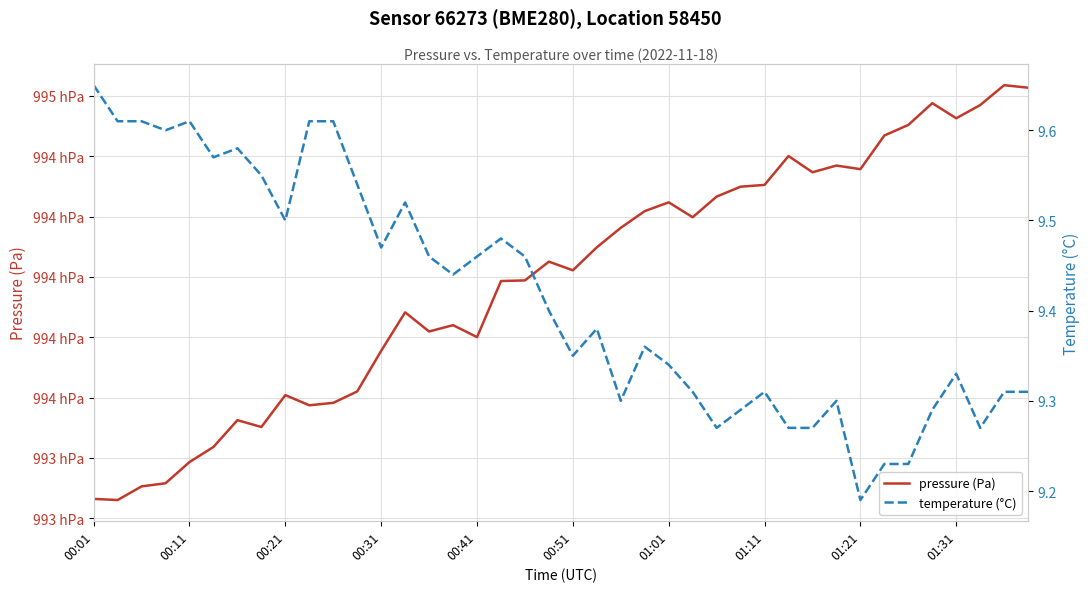

How many lines are shown in the chart?

2